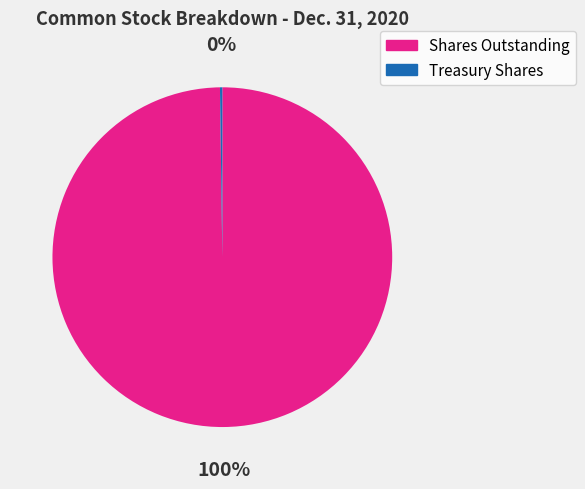

To the nearest percent, what is the average slice percentage?

50%